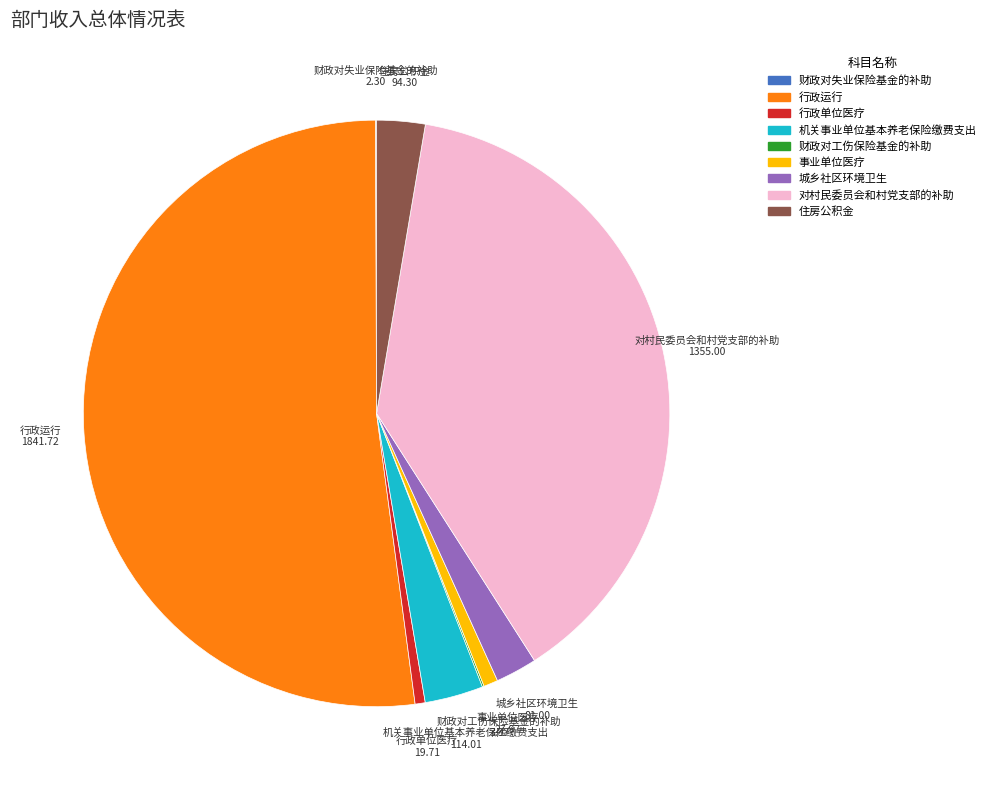

Which has a higher value, 行政运行 or 城乡社区环境卫生?

行政运行